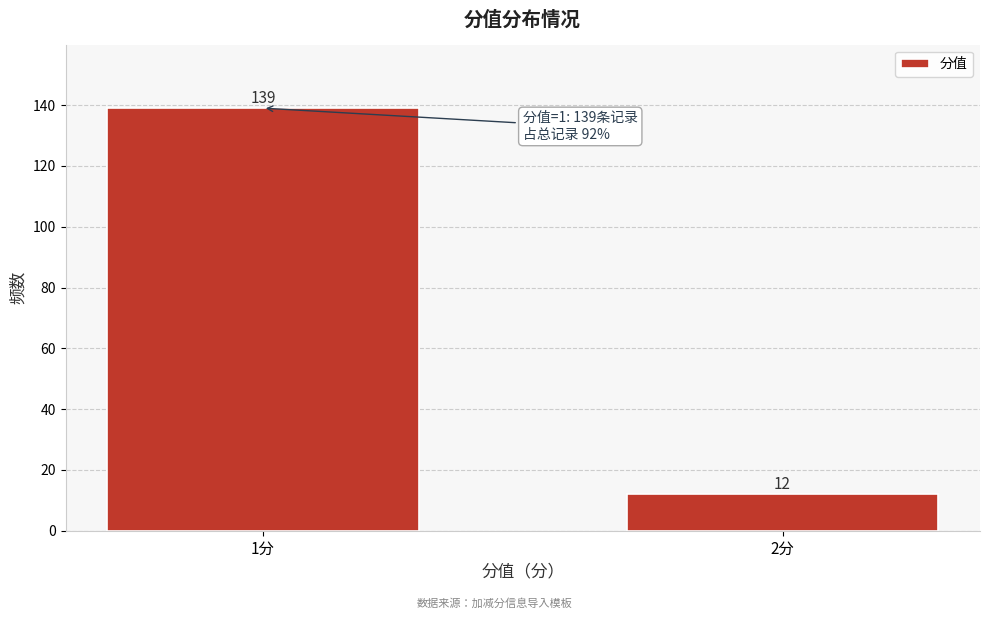

Reading right to left, transcribe all the data shown in this chart.

2分=12	1分=139